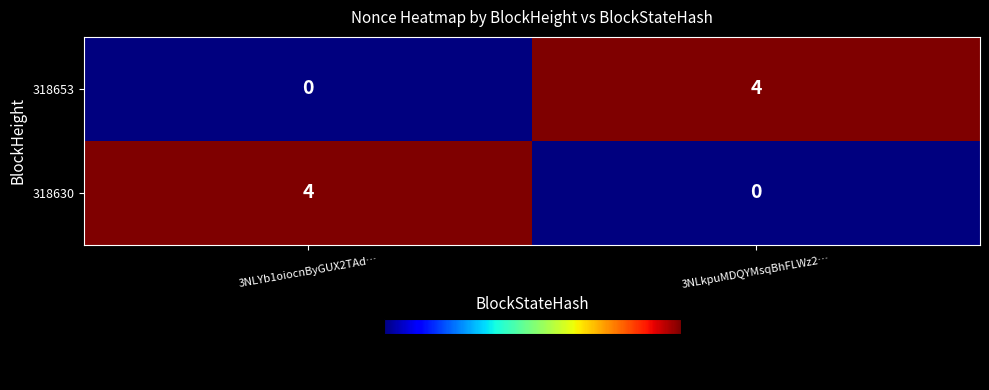

What is the difference between the maximum and minimum values in the 318653 series?

4